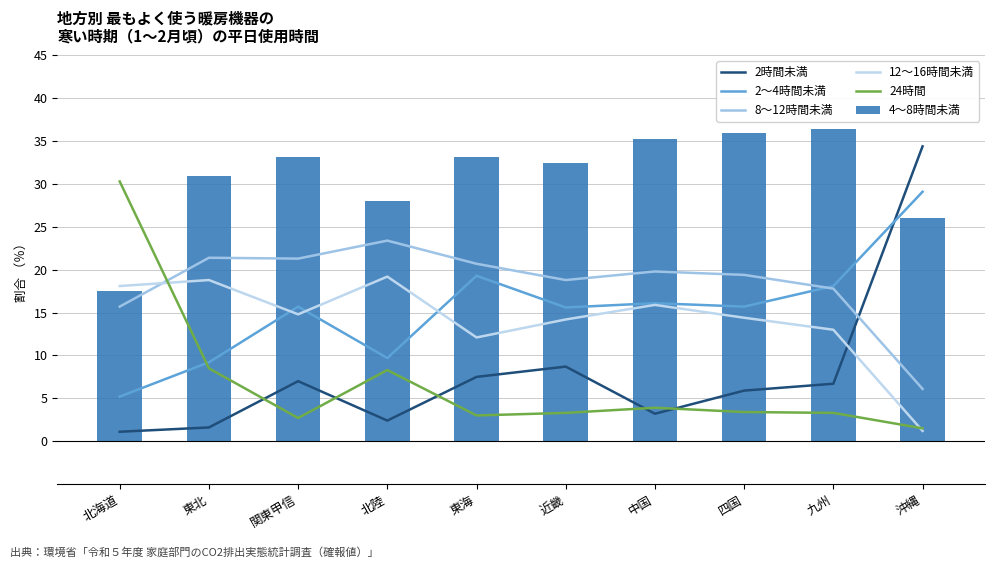

The 2～4時間未満 series shows 15.6 at 近畿. True or false?

True